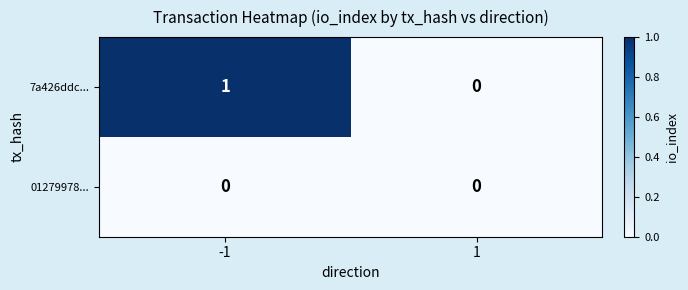

Rank the series at -1 from lowest to highest value.

01279978..., 7a426ddc...